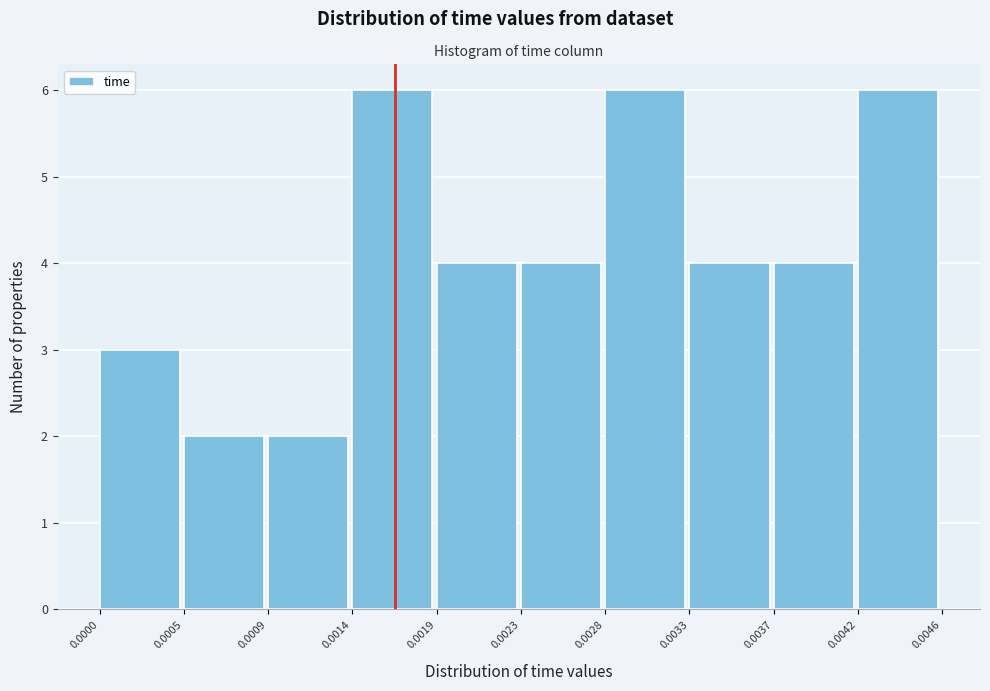

Reading left to right, list every bar in this chart as the range it spans on the x-axis followed by its height. The values are not printed on the chart, so give them approximately, as read against the axis.

0.0000 to 0.0005: 3
0.0005 to 0.0009: 2
0.0009 to 0.0014: 2
0.0014 to 0.0019: 6
0.0019 to 0.0023: 4
0.0023 to 0.0028: 4
0.0028 to 0.0033: 6
0.0033 to 0.0037: 4
0.0037 to 0.0042: 4
0.0042 to 0.0046: 6